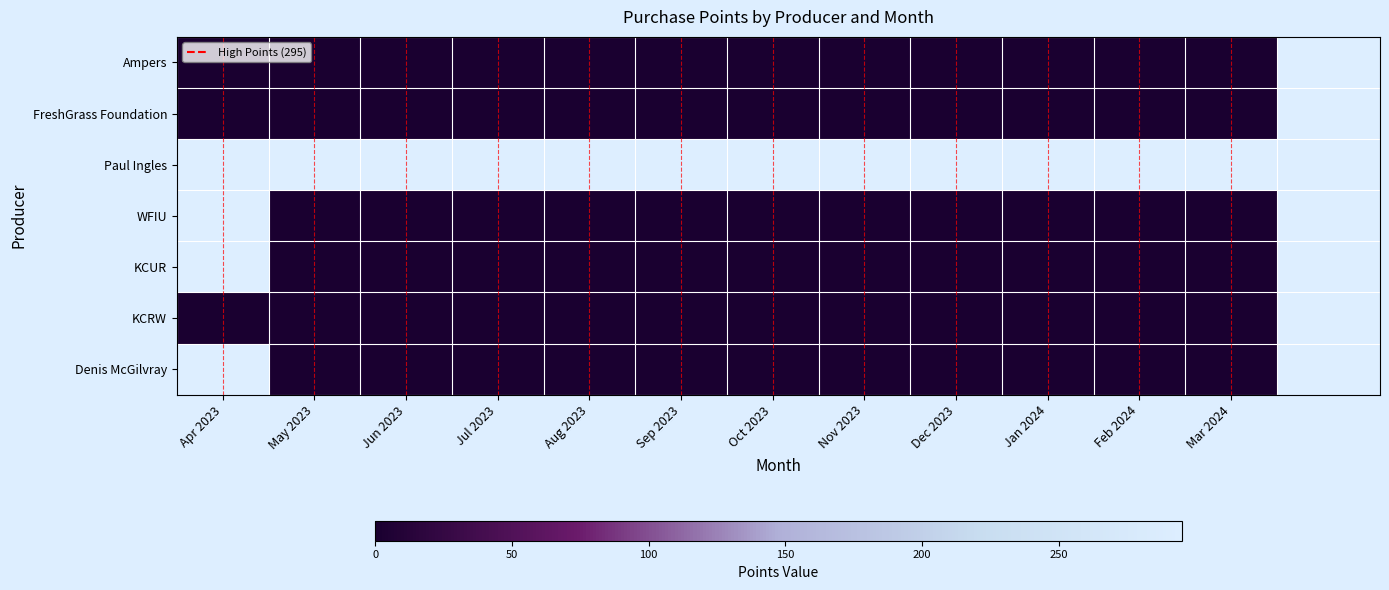

What is the minimum value for Denis McGilvray?

6